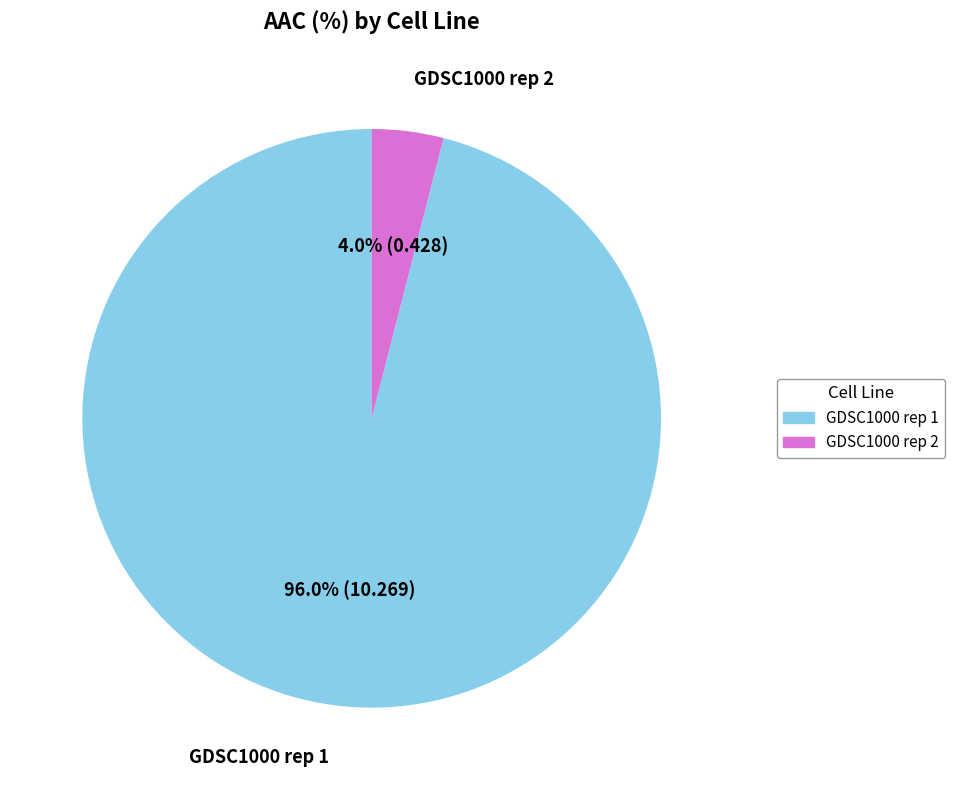

To the nearest percent, what percentage of the pie is GDSC1000 rep 1?

96%